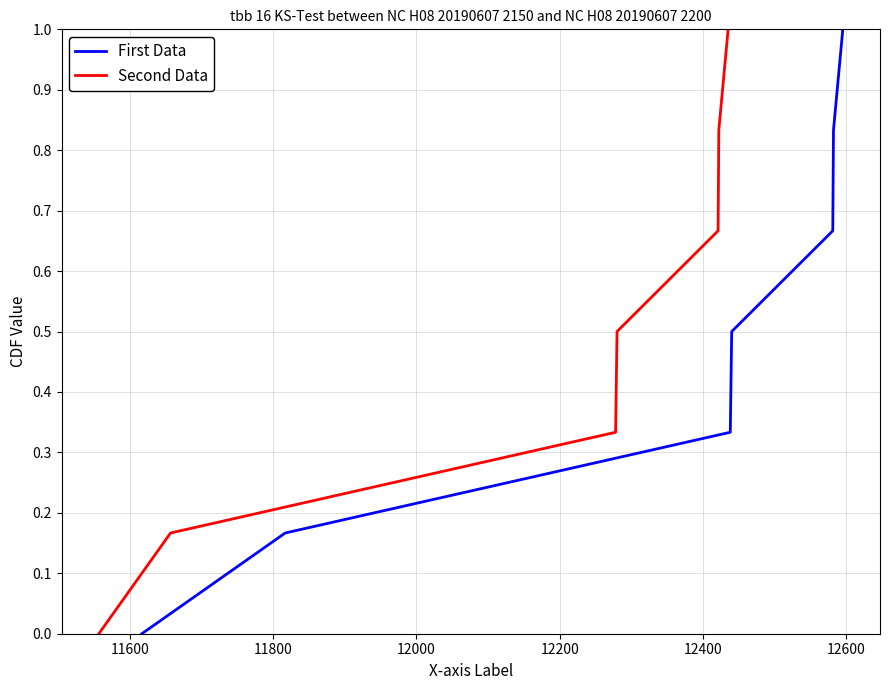

At 11600, list the series in order from smallest to largest.

First Data, Second Data